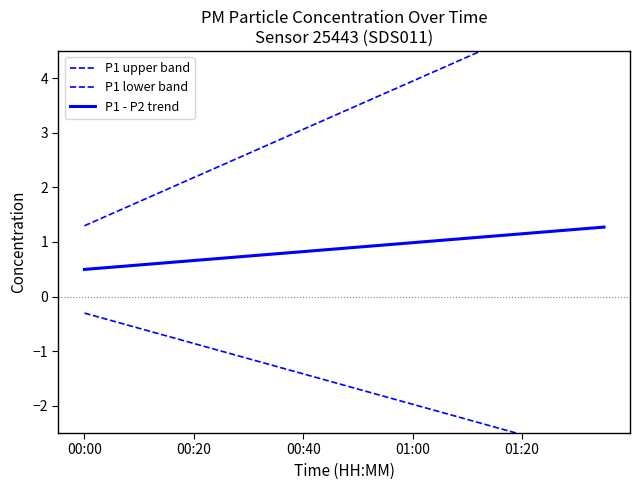

How many lines are shown in the chart?

3